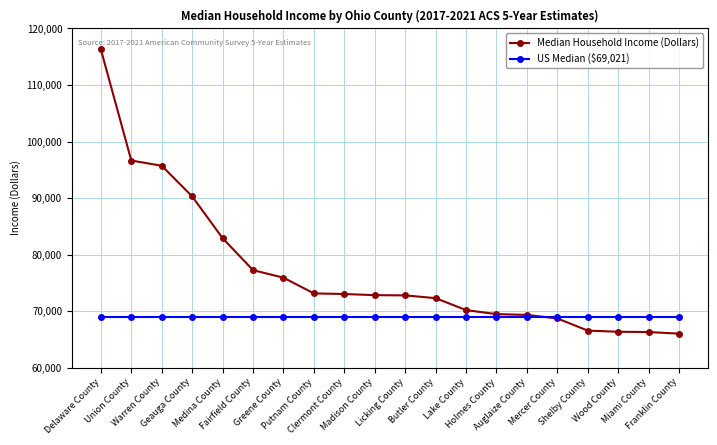

What position from the left is Shelby County?

17